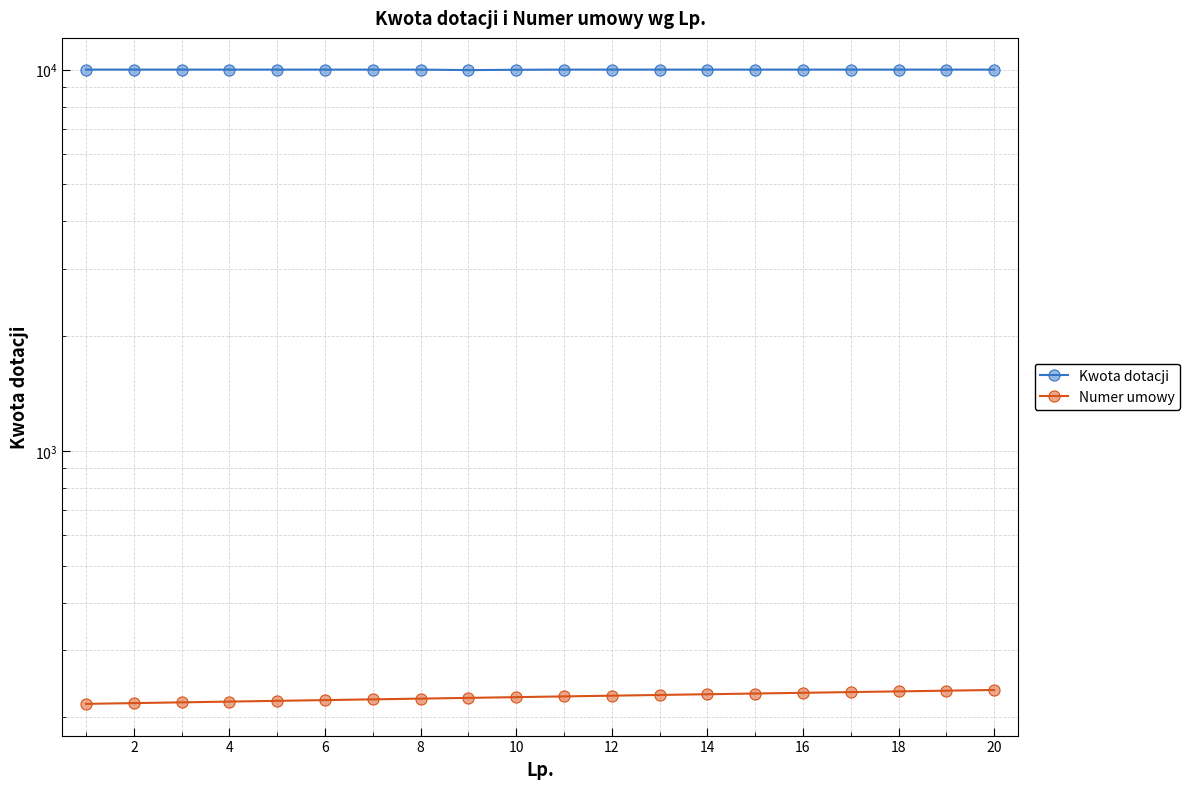

Which series has the largest total across all categories?

Kwota dotacji